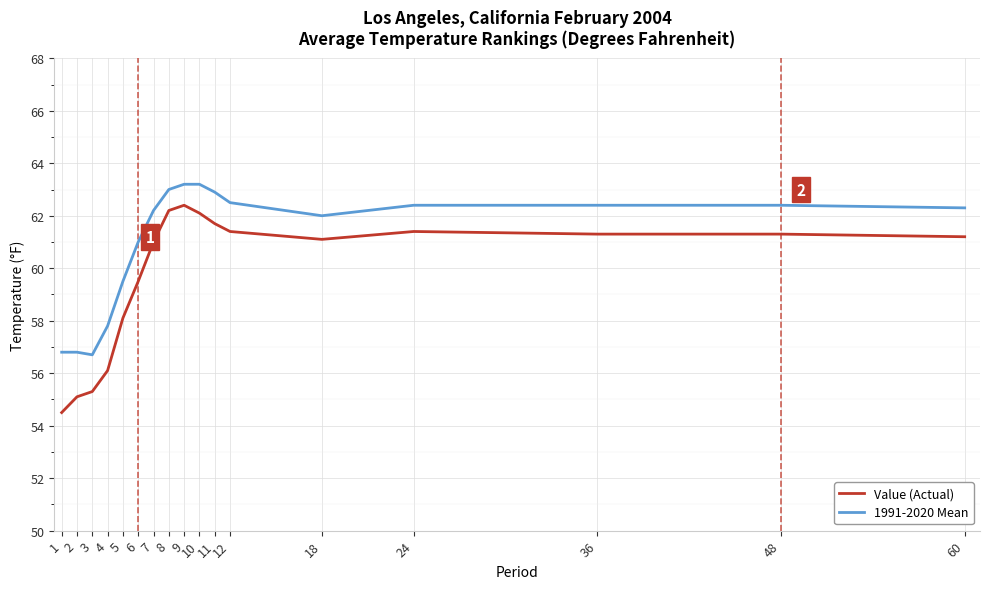

Reading left to right, extract all data points from this chart.

Value (Actual): 54.5	55.1	55.3	56.1	58.1	59.5	61.0	62.2	62.4	62.1	61.7	61.4	61.1	61.4	61.3	61.3	61.2
1991-2020 Mean: 56.8	56.8	56.7	57.8	59.5	61.0	62.2	63.0	63.2	63.2	62.9	62.5	62.0	62.4	62.4	62.4	62.3